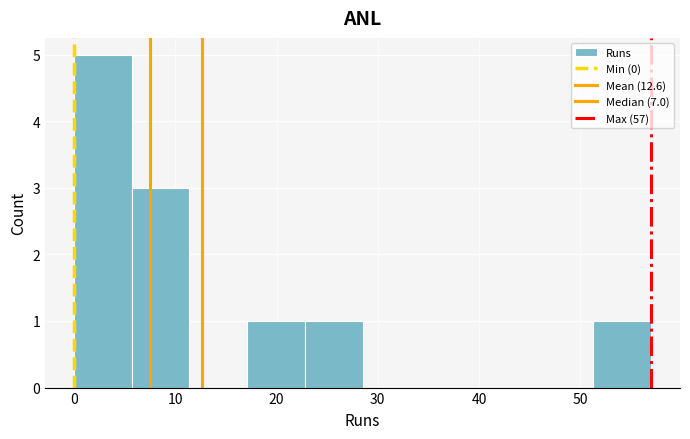

Reading left to right, transcribe this chart: for each bar, give the range it covers on the x-axis and its height. Neither the bar edges nor the heights are printed on the chart, so give them approximately, as read against the axes.

0.0 to 5.7: 5
5.7 to 11.4: 3
11.4 to 17.1: 0
17.1 to 22.8: 1
22.8 to 28.5: 1
28.5 to 34.2: 0
34.2 to 39.9: 0
39.9 to 45.6: 0
45.6 to 51.3: 0
51.3 to 57.0: 1